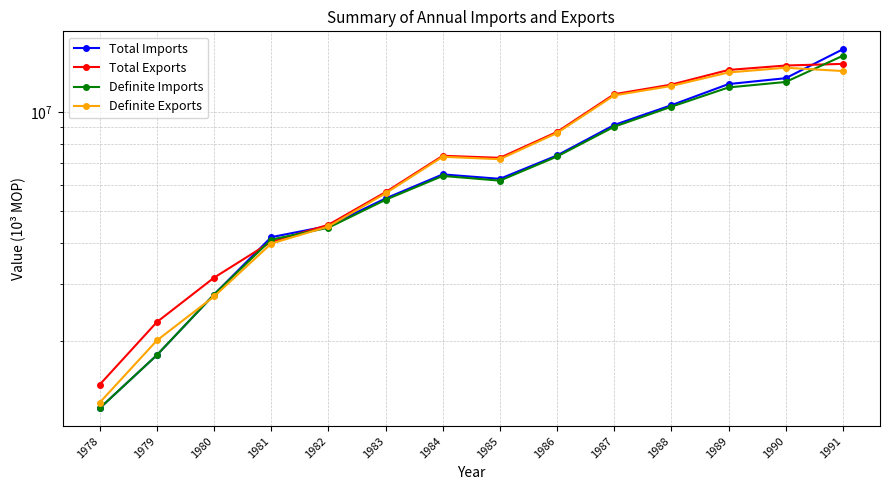

List the series in order of their overall mean, lowest first.

Definite Imports, Total Imports, Definite Exports, Total Exports